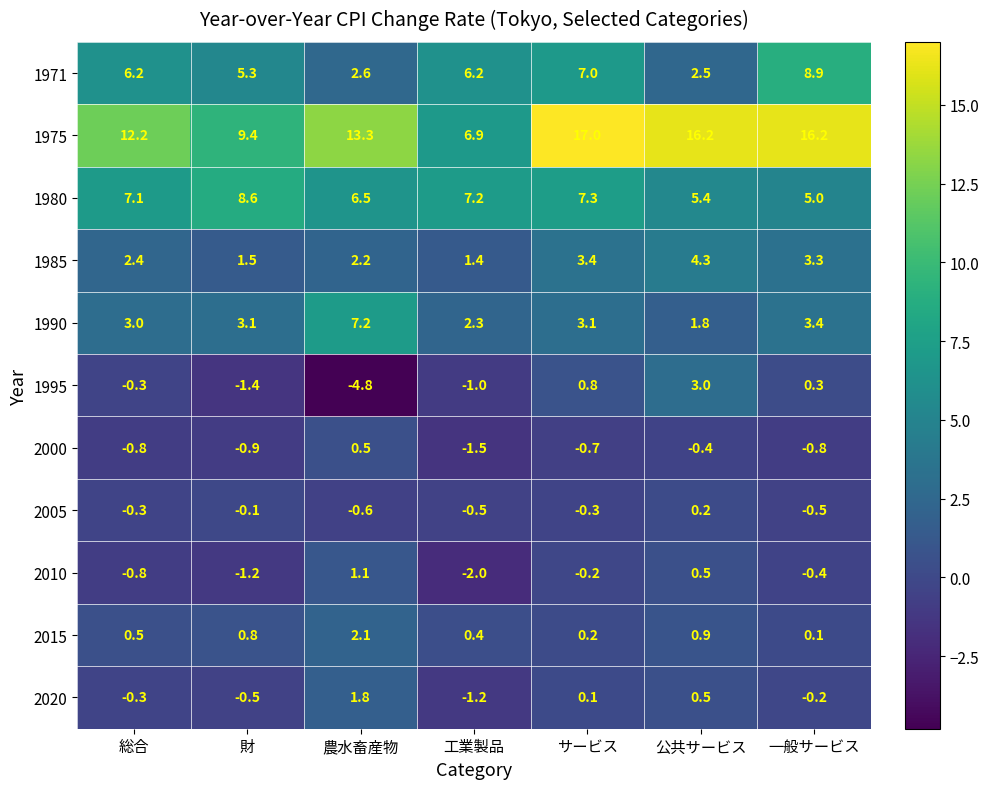

Where is 1975 nearest to the value 11?

総合